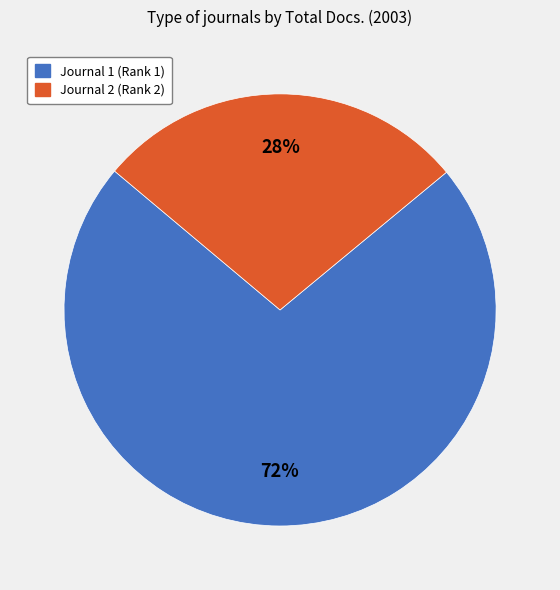

Count the number of slices in the pie.

2